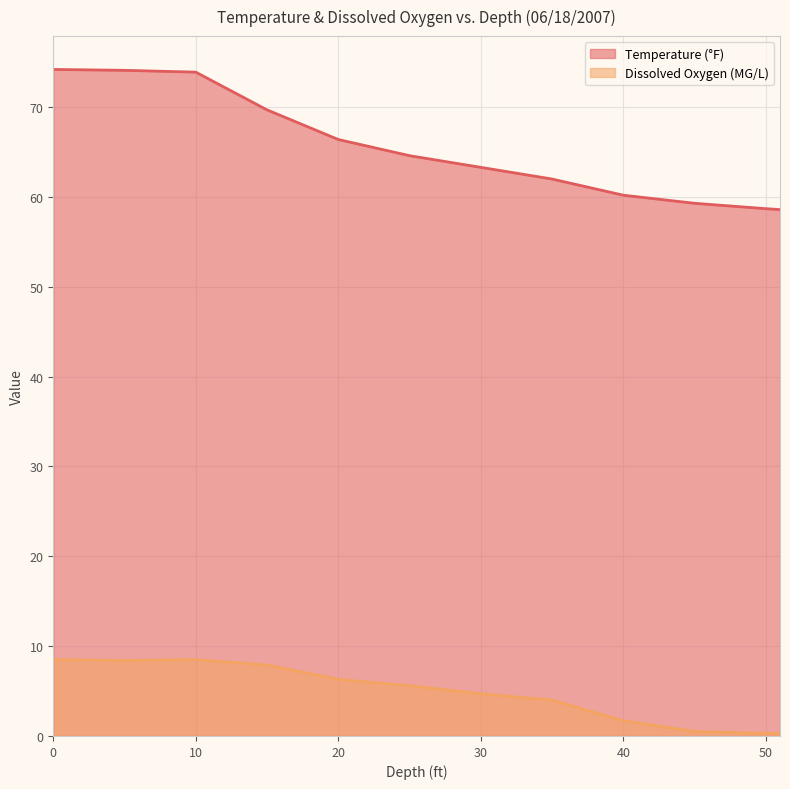

Is the value of Temperature (°F) at 35 greater than the value of Dissolved Oxygen (MG/L) at 0?

Yes